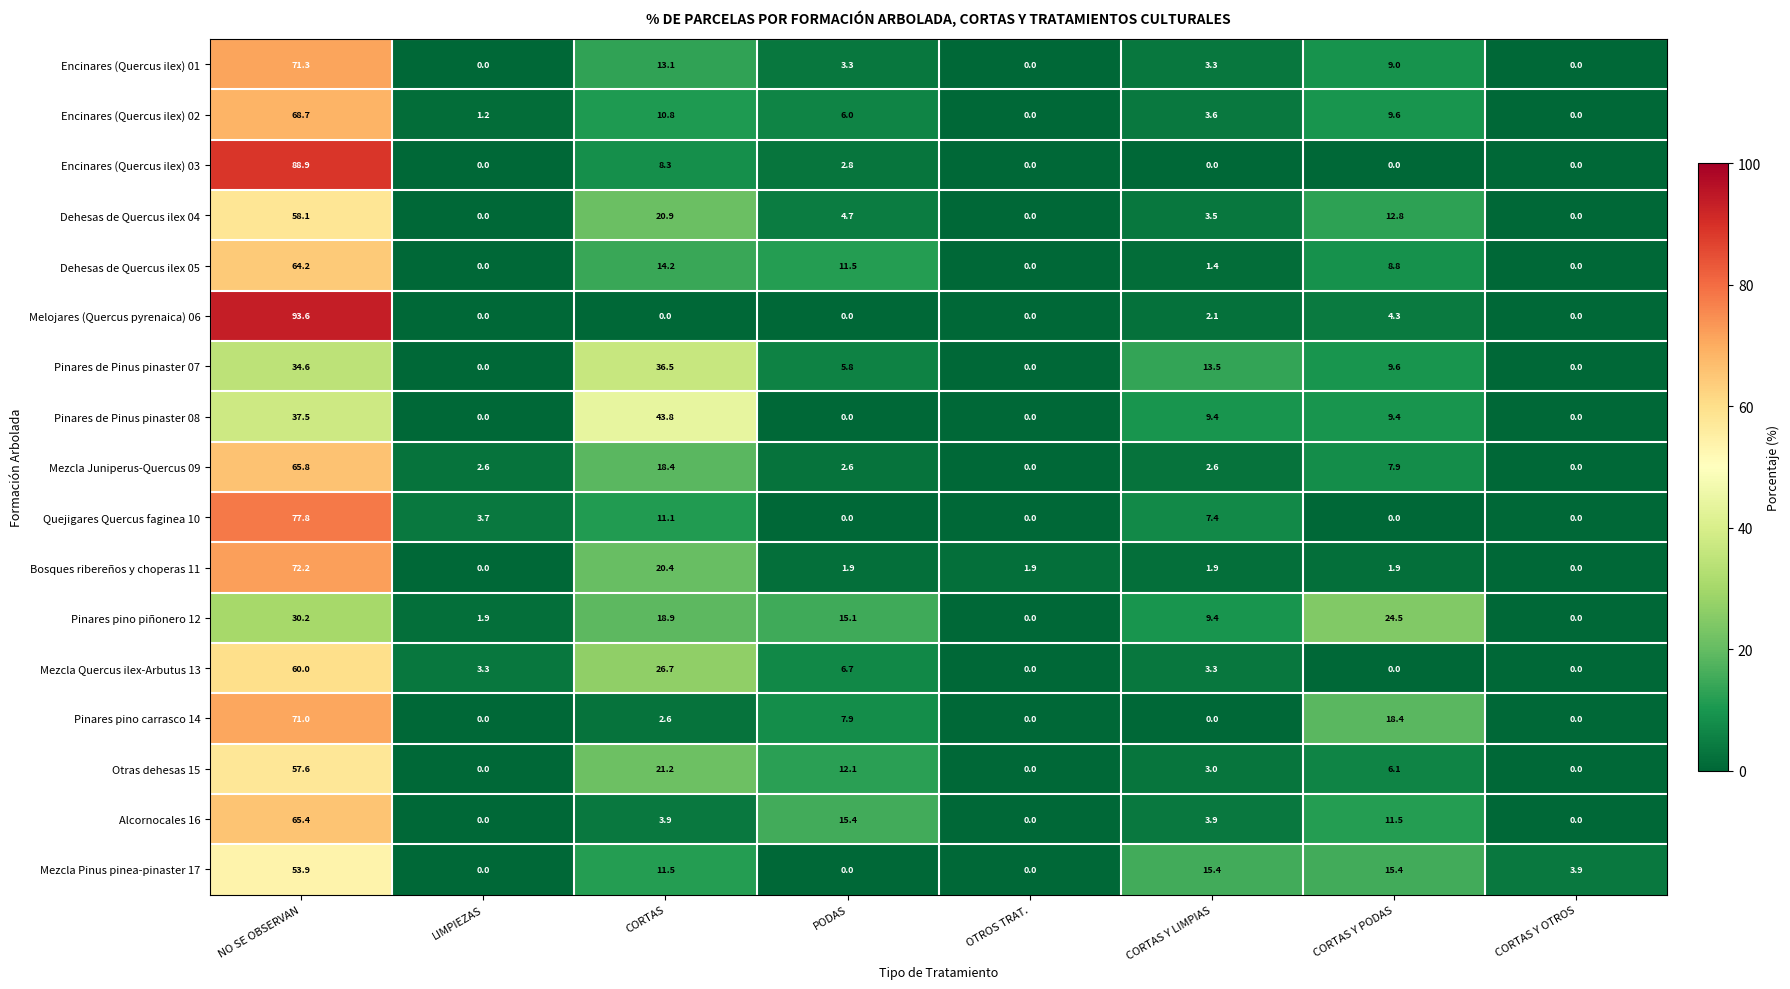

How many distinct data groups are displayed?

17